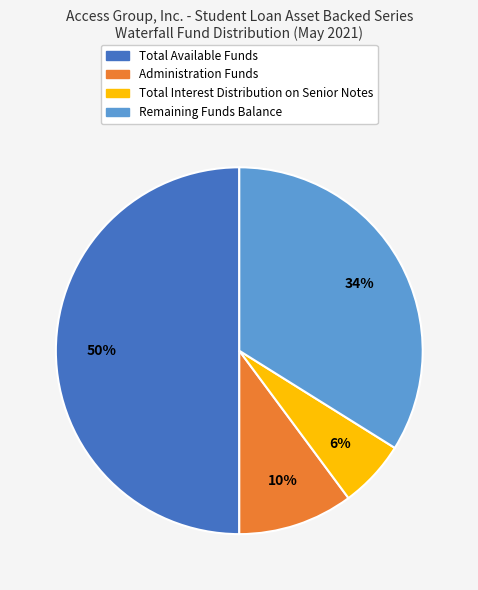

Does Administration Funds represent more than half of the total?

No